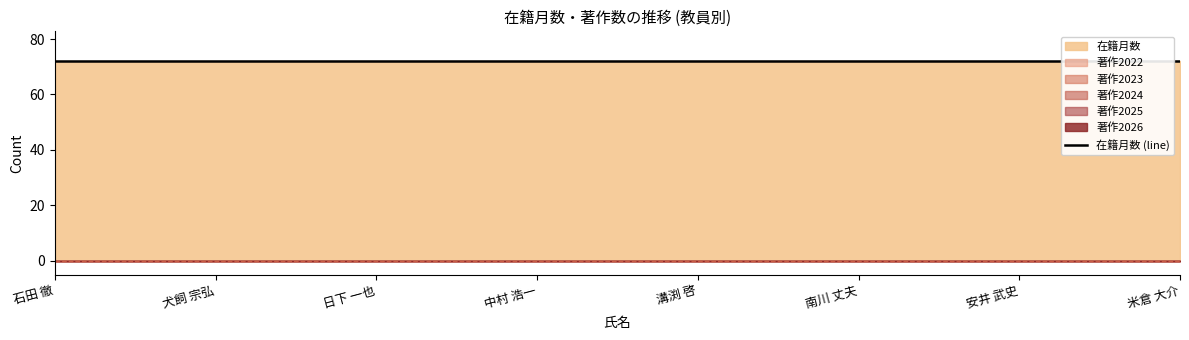

True or false: 著作2024 has more than 0 interior local peaks.

False